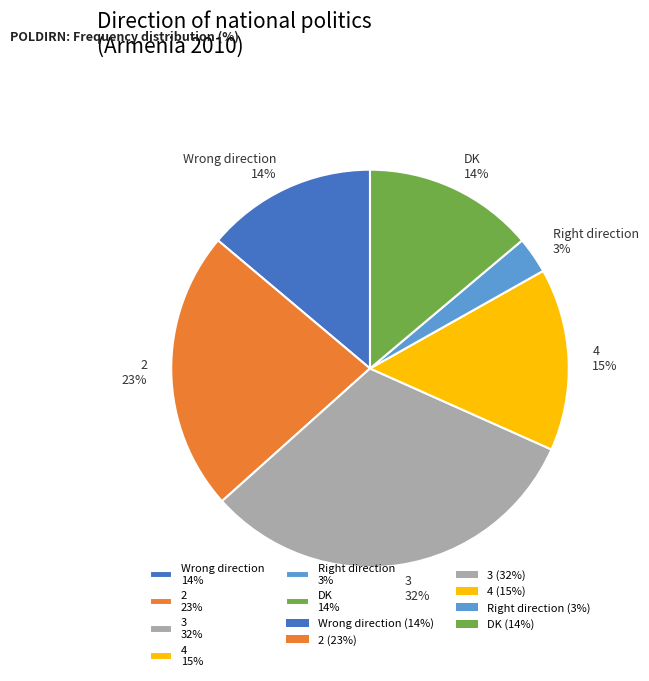

Is it true that Wrong direction is 14% of the pie?

True